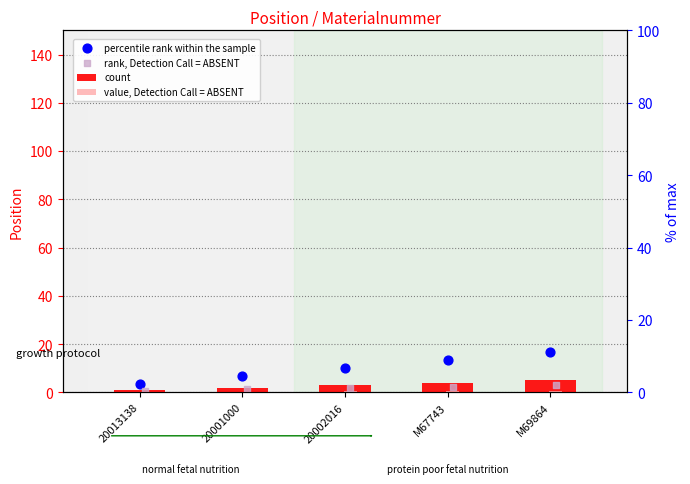

At which category is the sum across all series the highest?

M69864